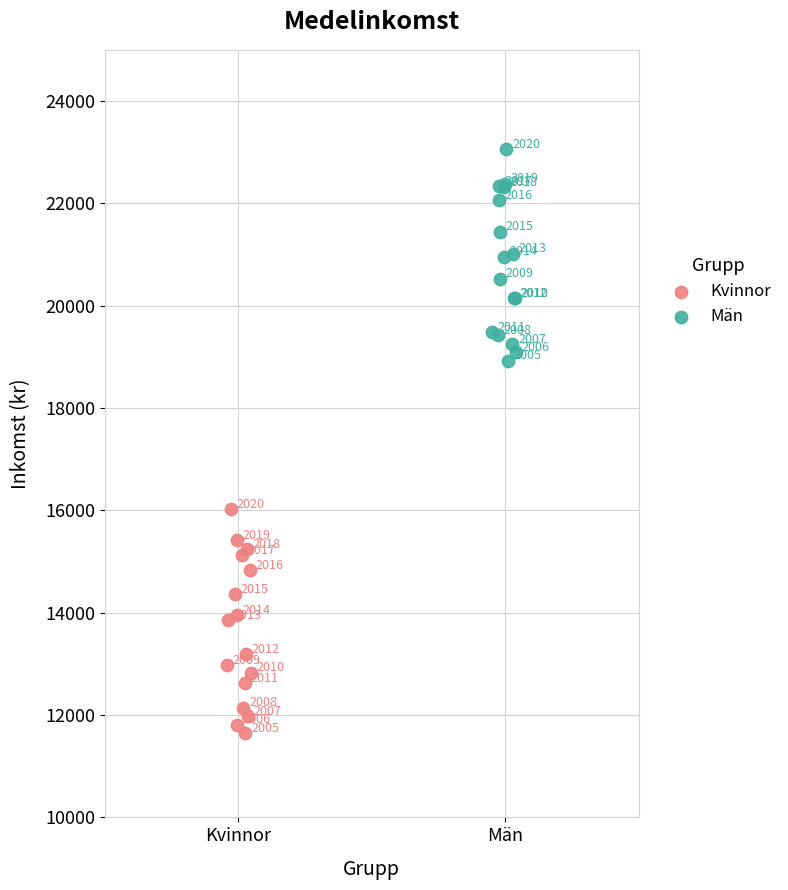

Which series has the largest Y range (max minus min)?

Kvinnor